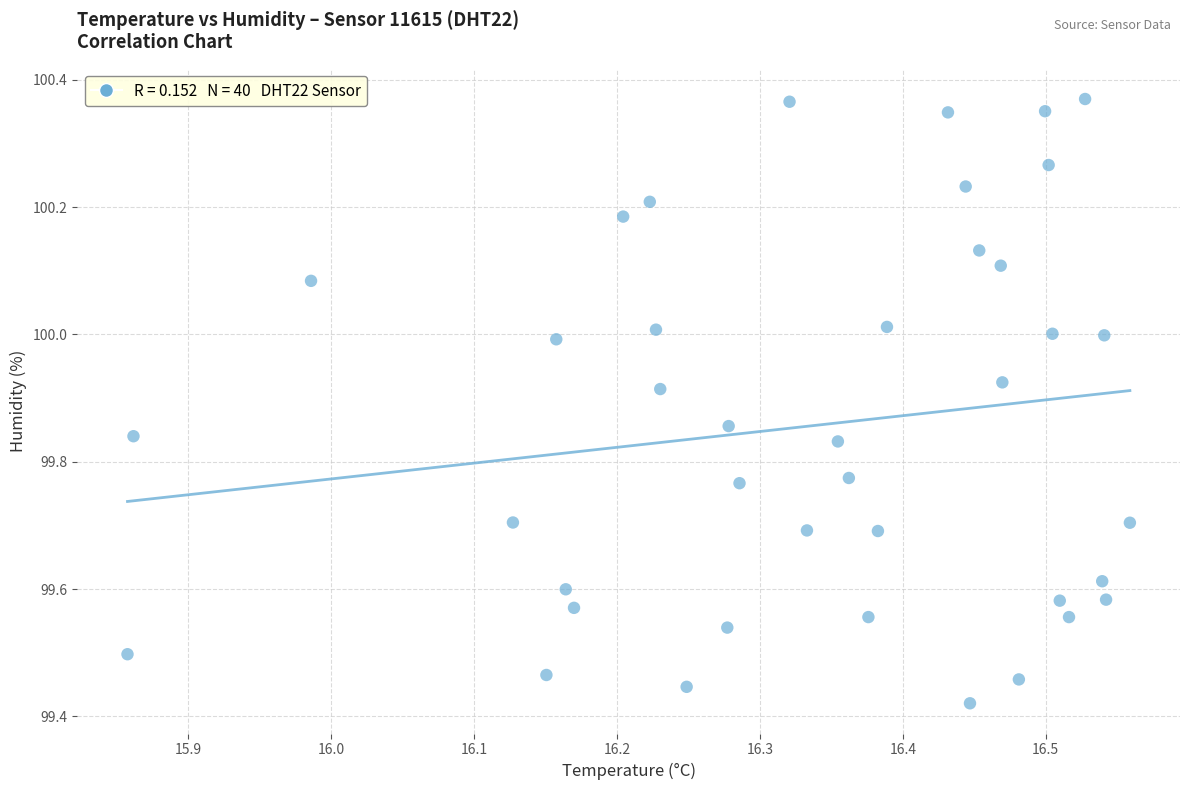

What is the range of X values (max minus min)?

0.7